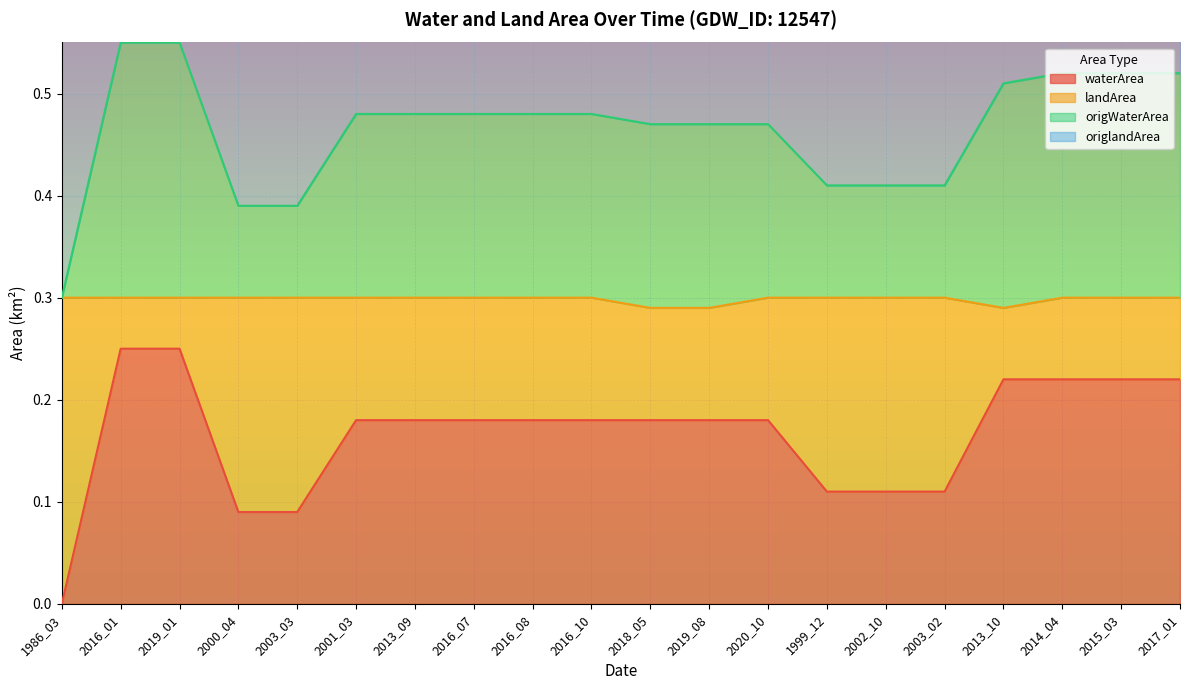

What is the label of the 5th point from the left?

2003_03